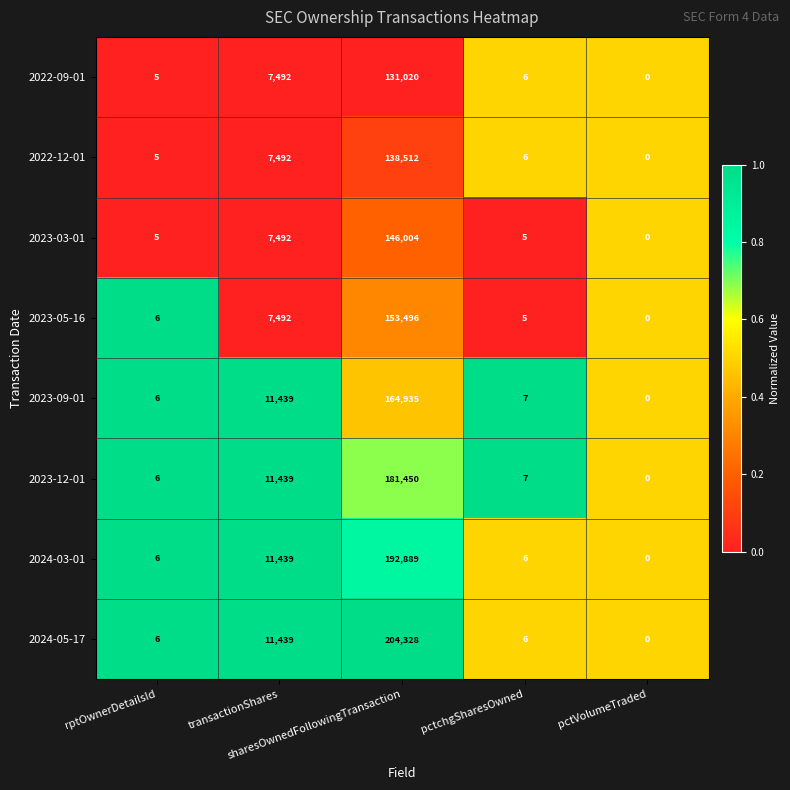

What is the average value of the 2022-09-01 series?

27705